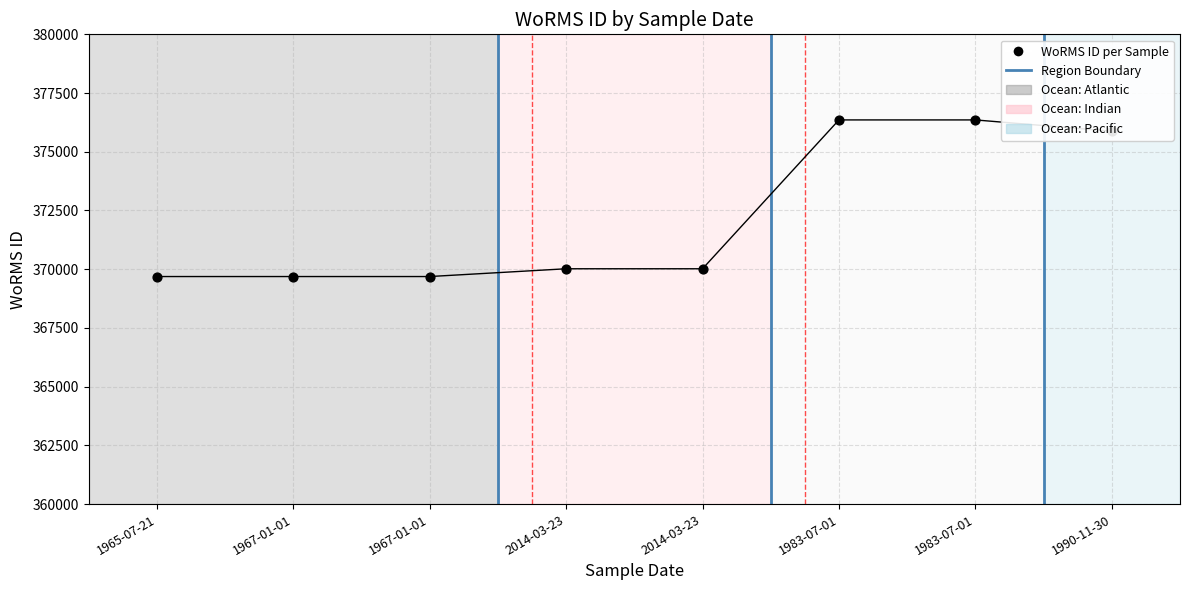

What is the change in value from 1967-01-01 to 1983-07-01?

+6668